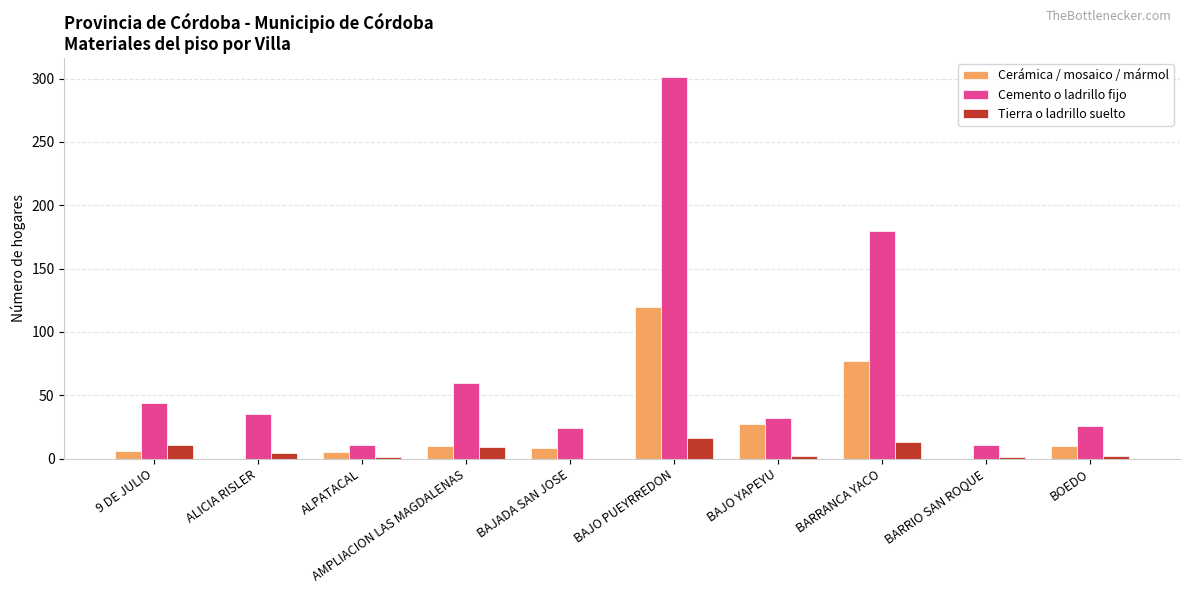

What is the maximum value shown in the chart?

301